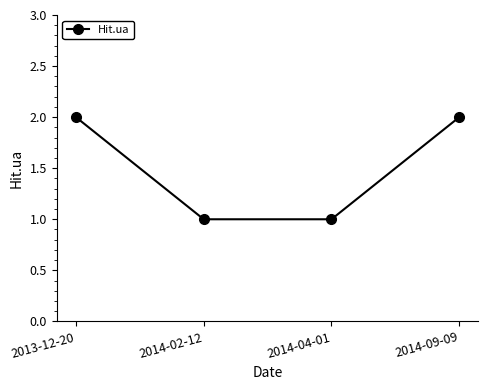

Does the chart have visible grid lines?

No